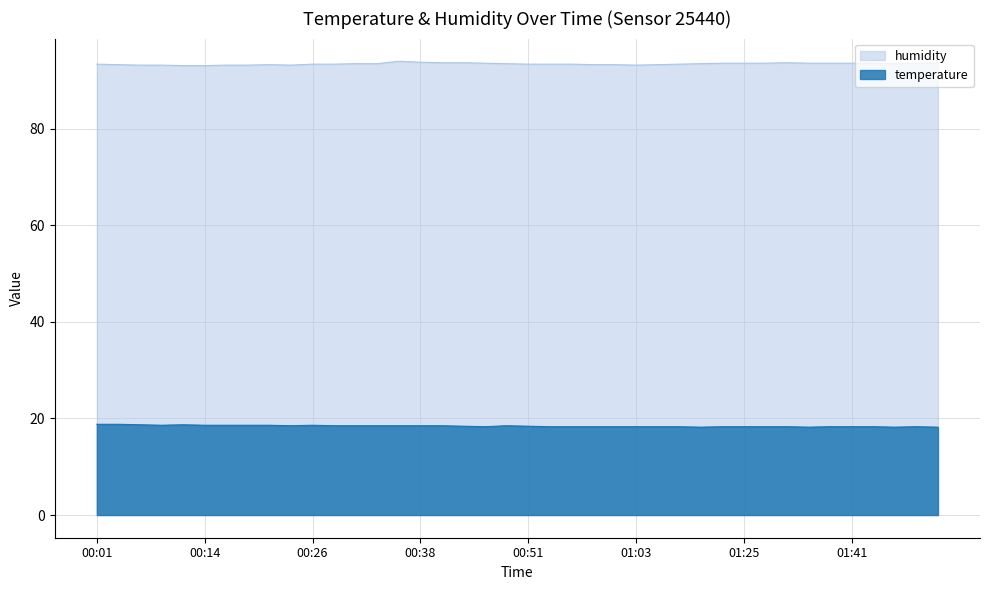

What position from the left is 00:09?

4